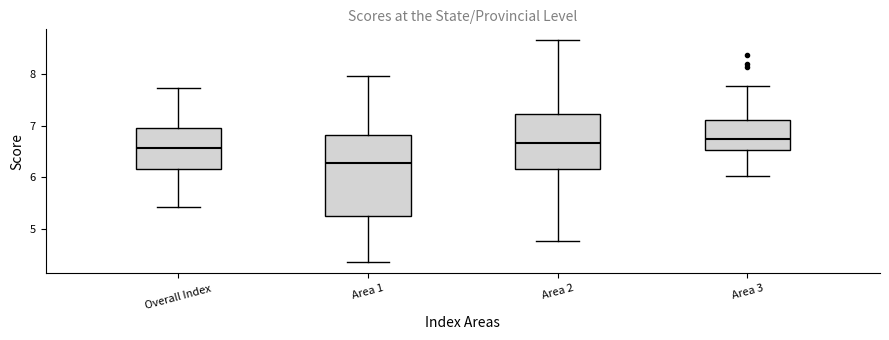

Where does the upper whisker of the box for Area 2 end on the y-axis? The values are not printed on the chart, so give them approximately, as read against the axis.

8.6